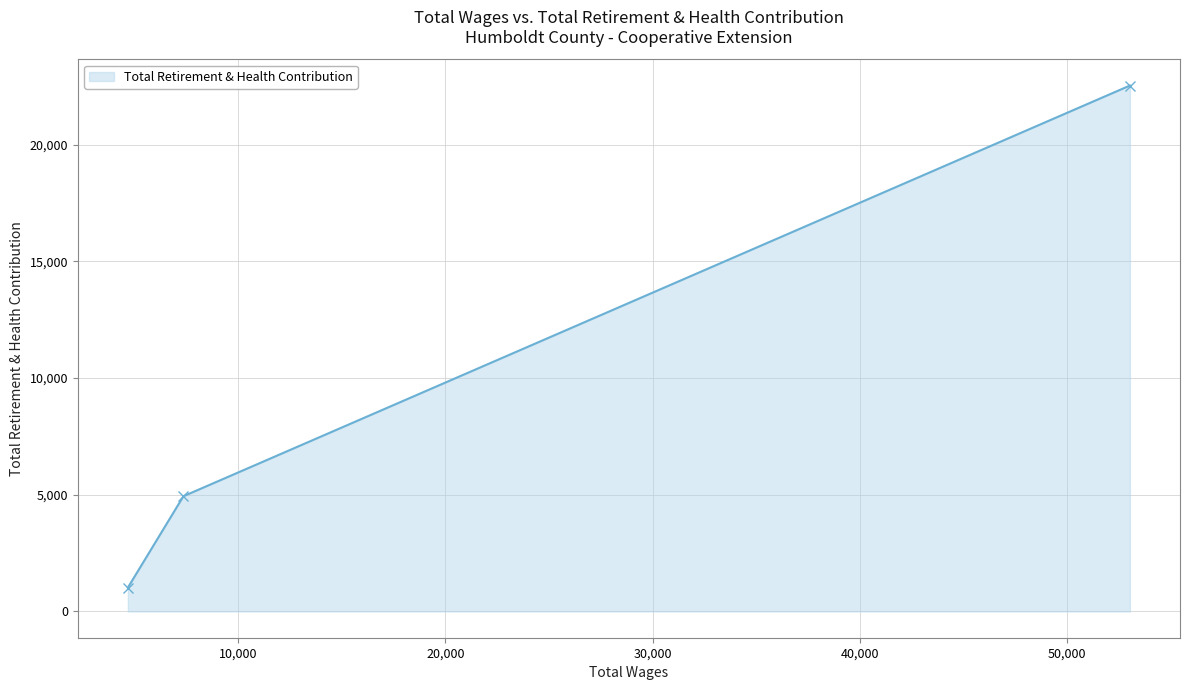

Reading right to left, extract all data points from this chart.

22525	4934	1020